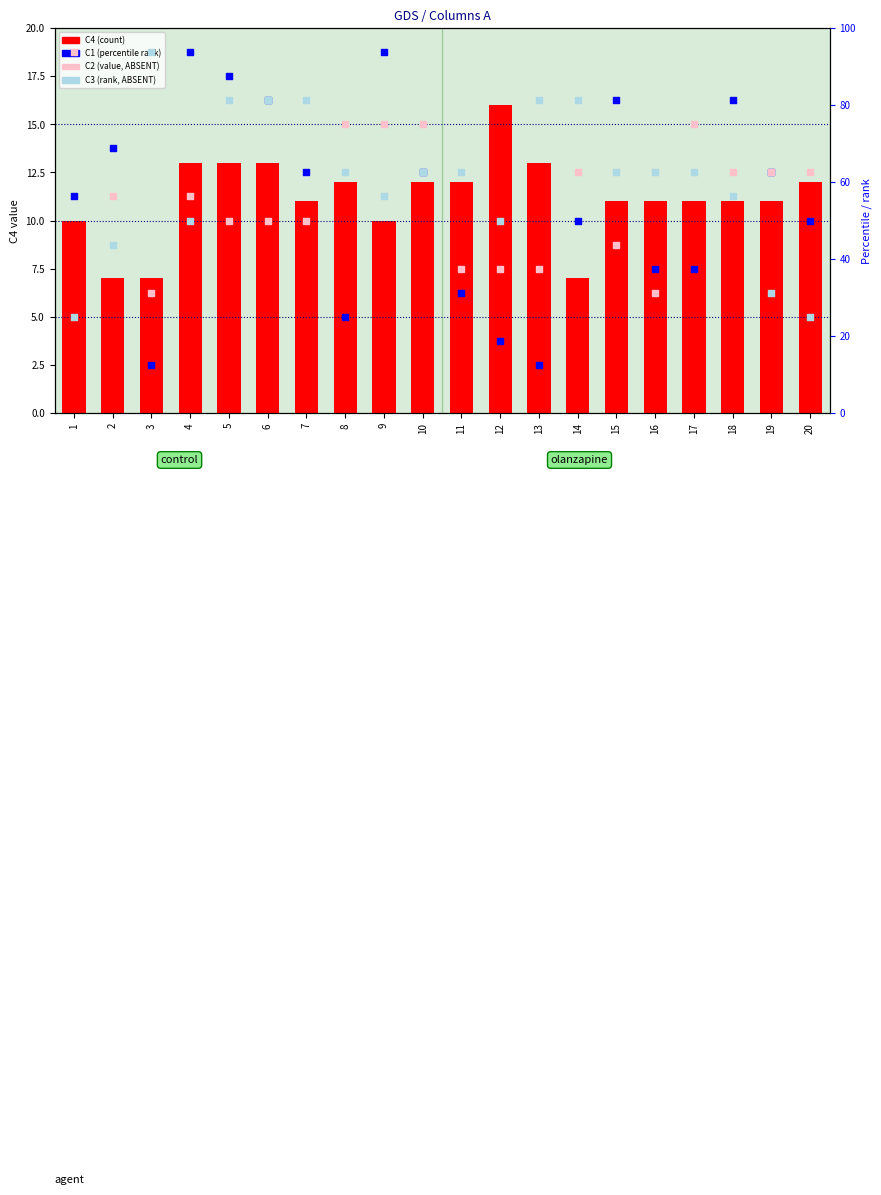

What are all the series names shown in the legend?

C4, C1 (percentile rank), C2 (value, absent), C3 (rank, absent)